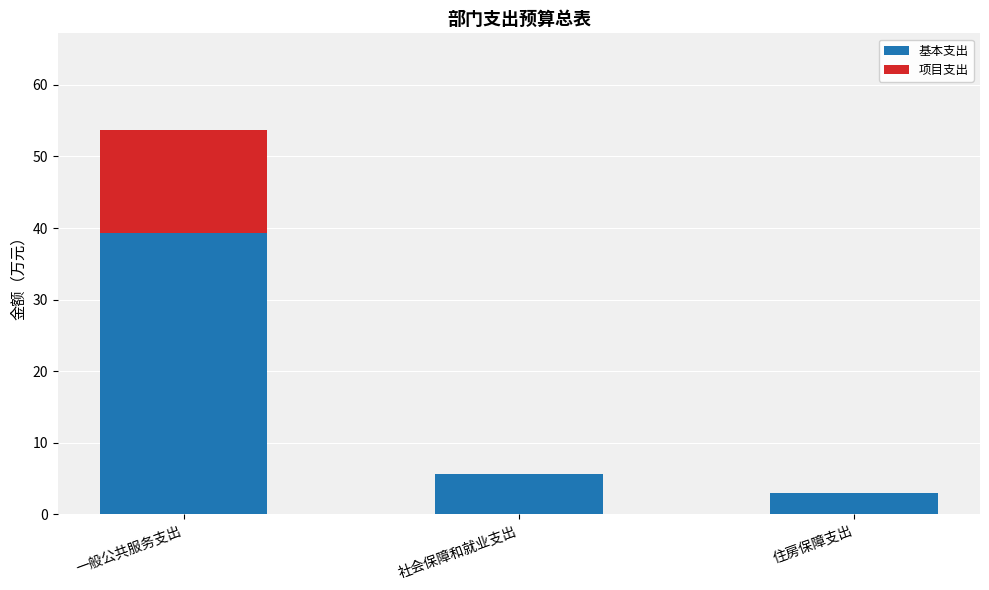

Is it true that 基本支出 equals 5.7 at 社会保障和就业支出?

True